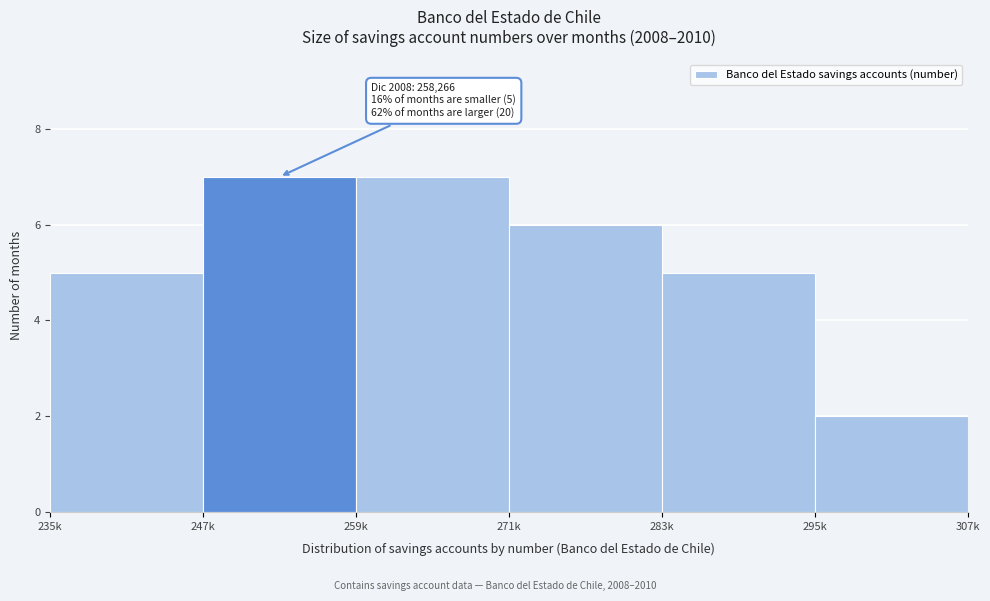

Reading left to right, what are all the values shown in this chart?

235k=5	247k=7	259k=7	271k=6	283k=5	295k=2